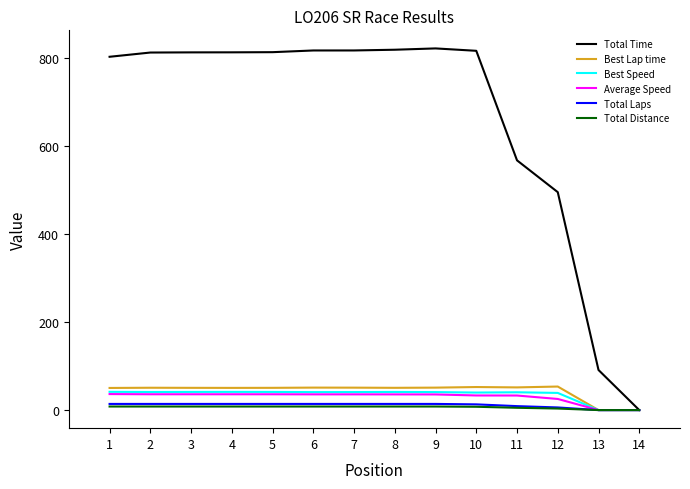

How many lines are shown in the chart?

6